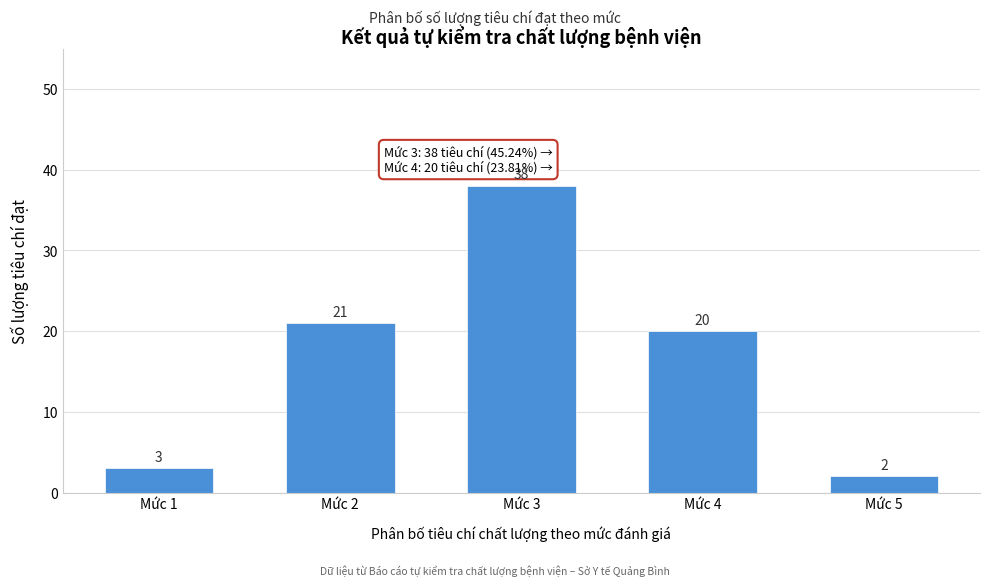

Reading right to left, what are all the values shown in this chart?

Mức 5=2	Mức 4=20	Mức 3=38	Mức 2=21	Mức 1=3